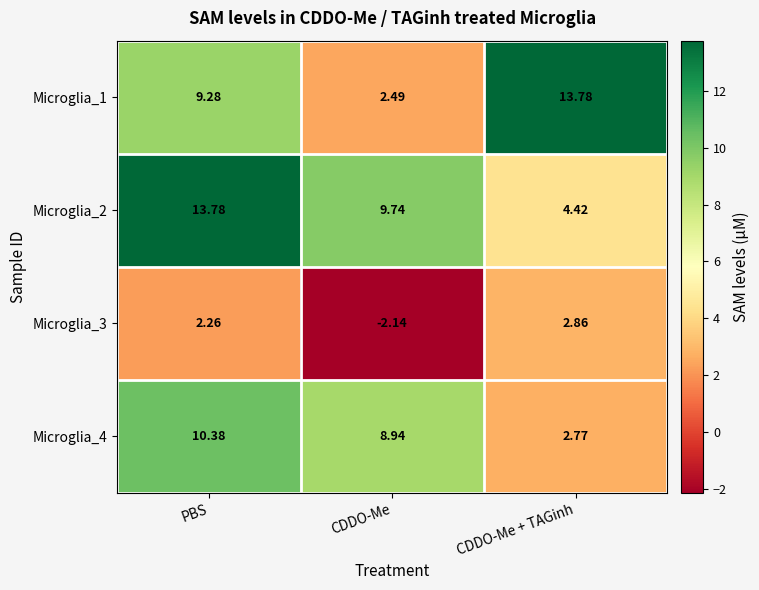

What is the spread (max minus min) of values at CDDO-Me?

11.9